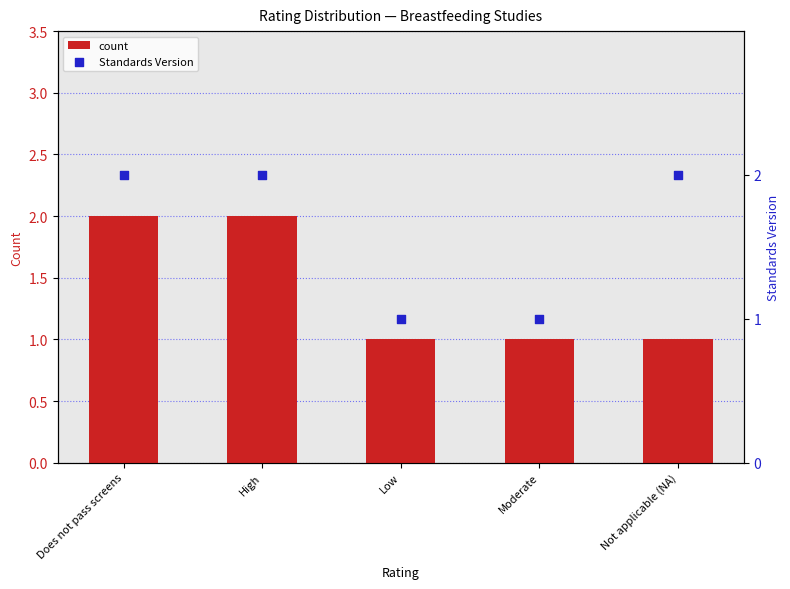

At which category is the sum across all series the highest?

Does not pass screens